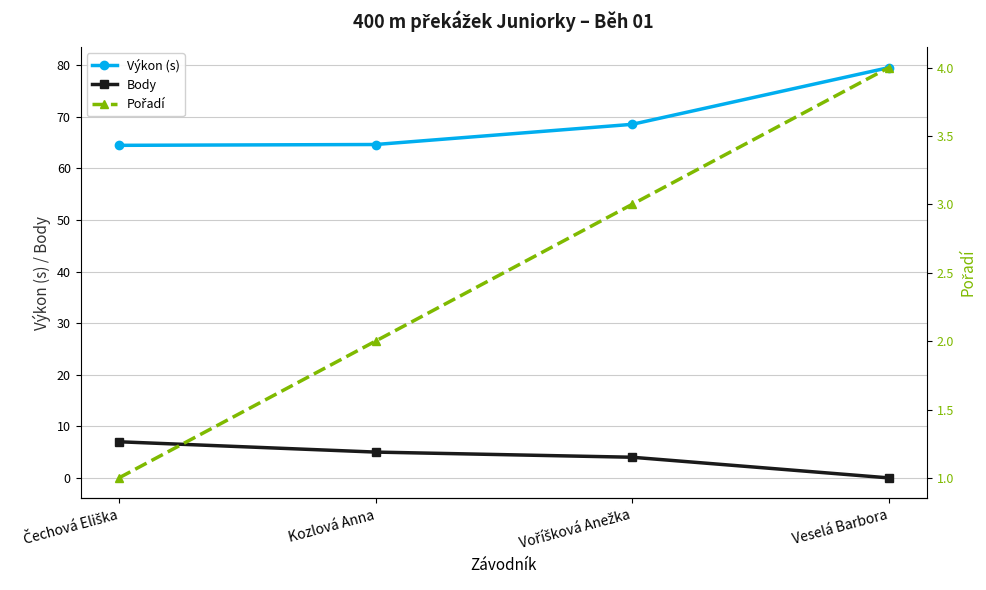

What position from the right is Kozlová Anna?

3